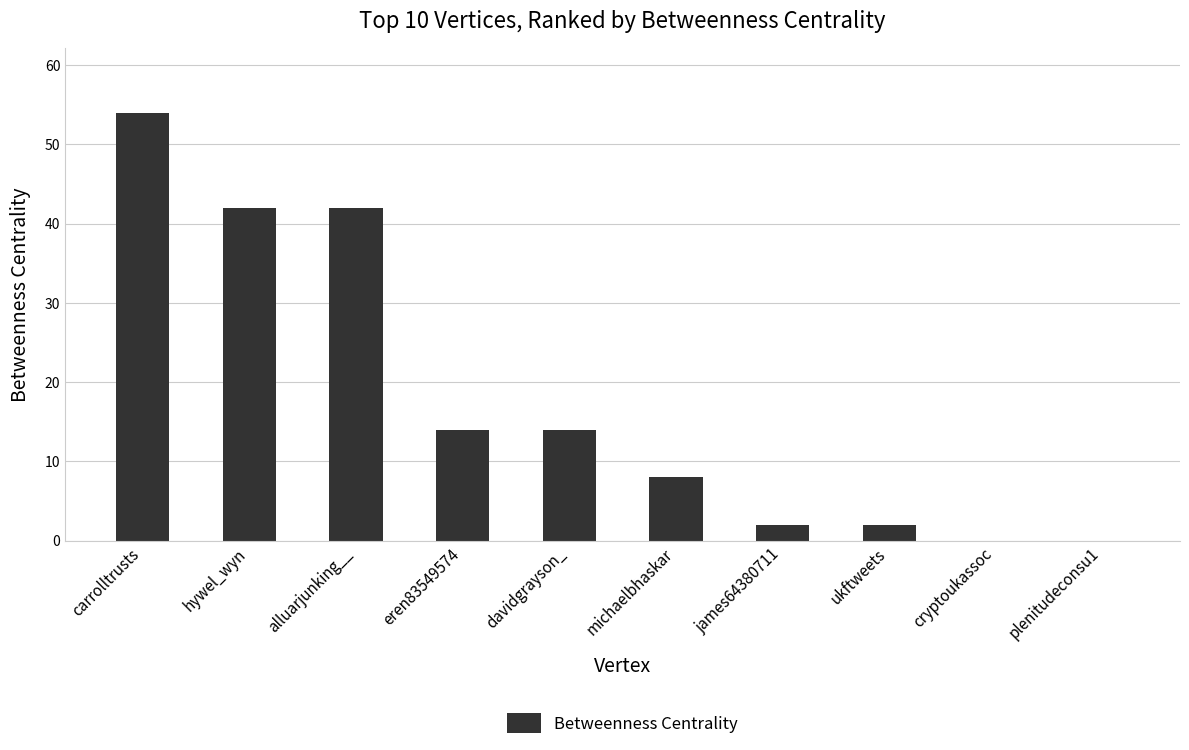

What is the change in value from carrolltrusts to michaelbhaskar?

-46